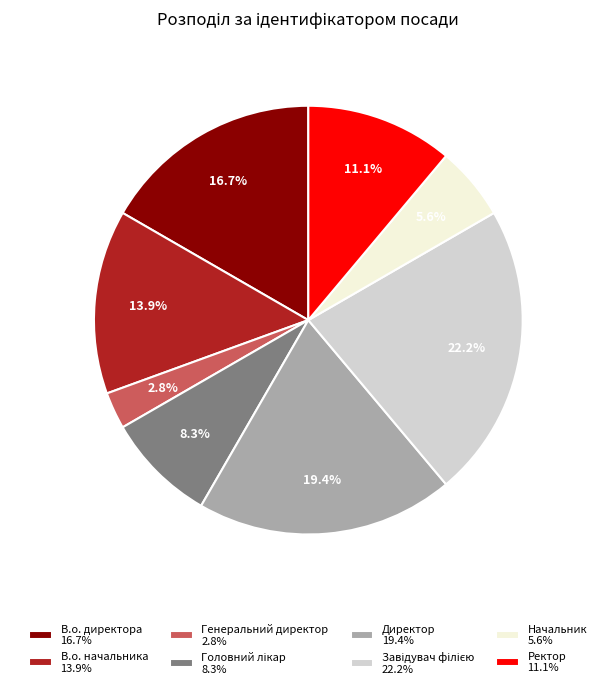

Is it true that Директор is 19% of the pie?

True